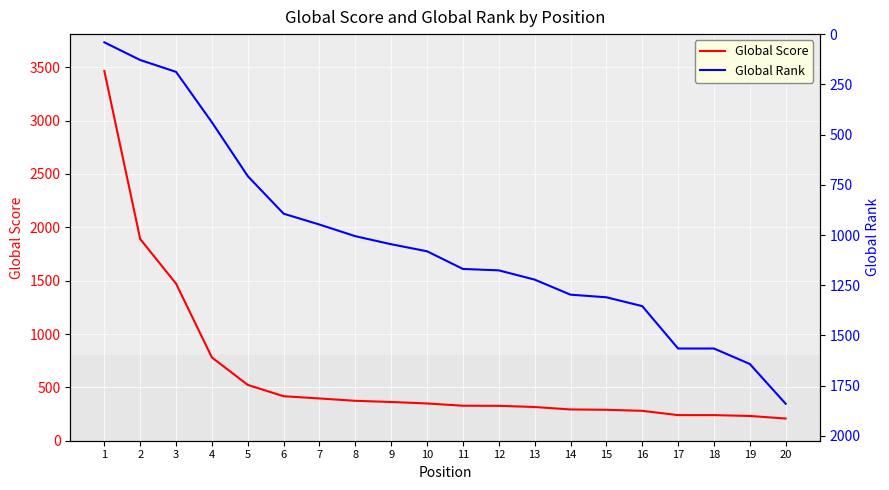

Rank the categories by Global Rank value from highest to lowest.

20, 19, 17, 18, 16, 15, 14, 13, 12, 11, 10, 9, 8, 7, 6, 5, 4, 3, 2, 1